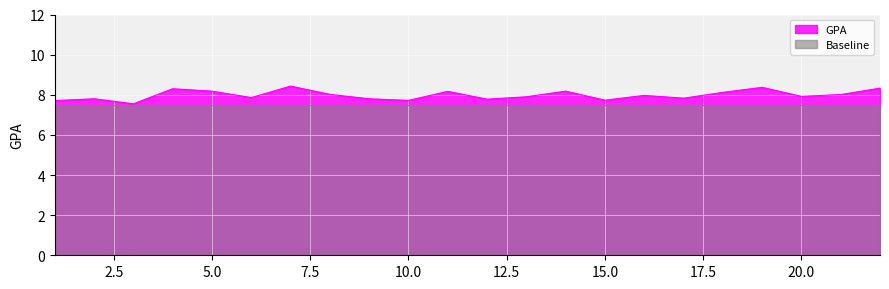

List the labels in order of value, smallest first.

3, 1, 10, 15, 12, 2, 9, 17, 6, 13, 20, 16, 21, 8, 18, 11, 5, 14, 4, 22, 19, 7